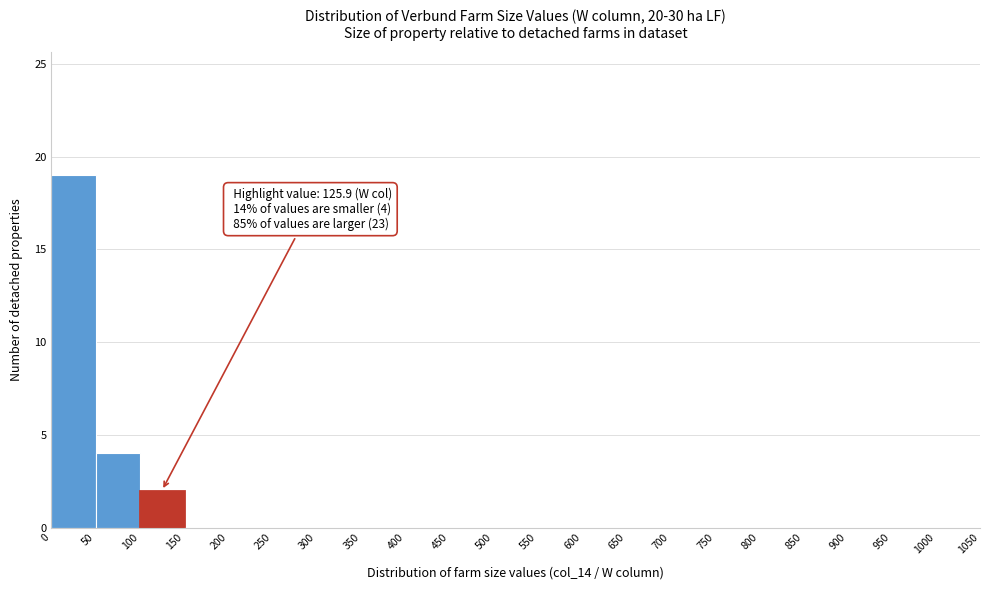

Which range on the x-axis has the tallest bar?

0 to 50